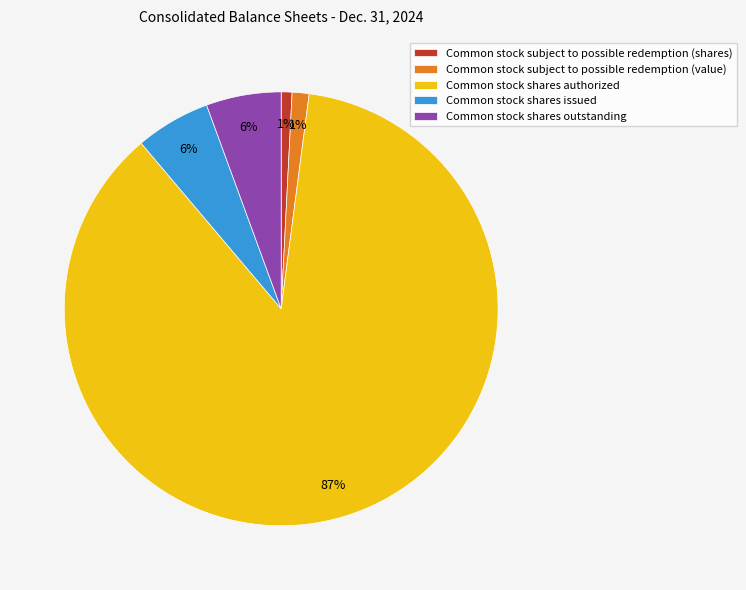

Do Common stock subject to possible redemption (value) and Common stock shares authorized together represent more than half of the pie?

Yes